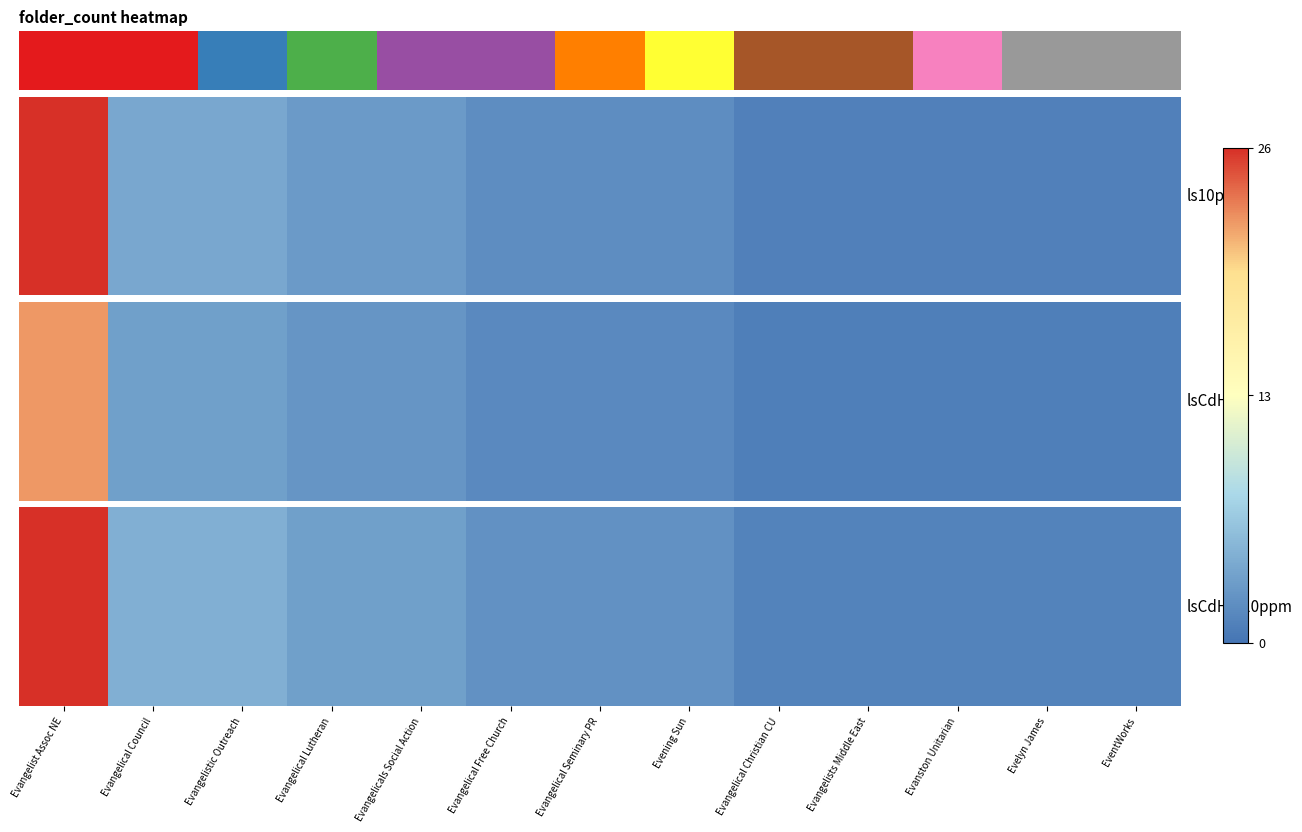

The value at 14 is 1.1. True or false?

False